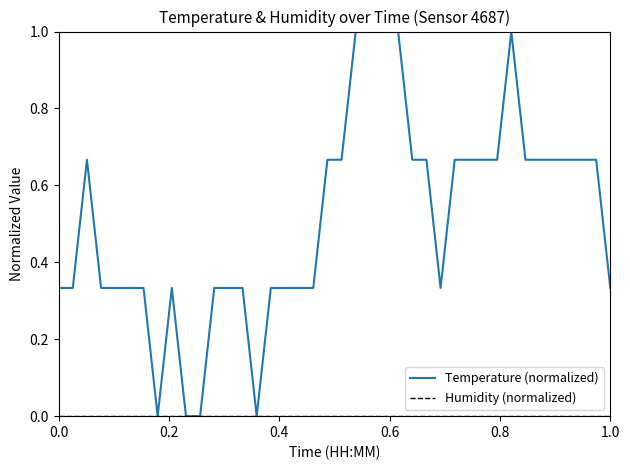

Which series has the largest range (max minus min)?

Temperature (normalized)